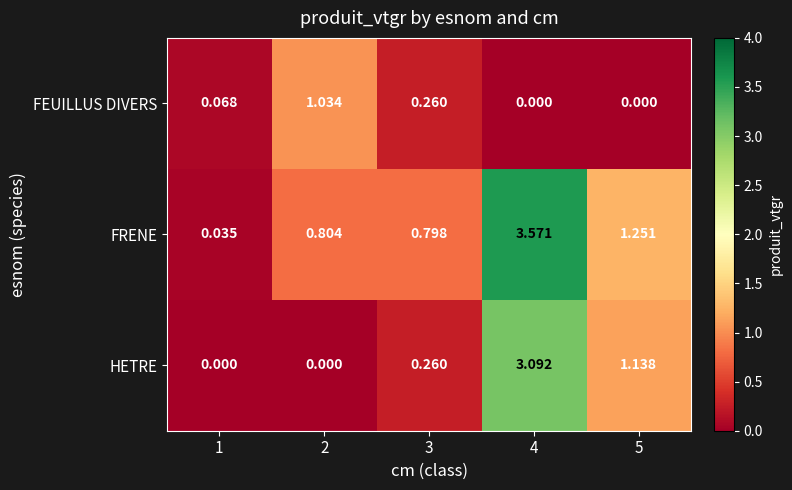

Which series has the largest total across all categories?

FRENE